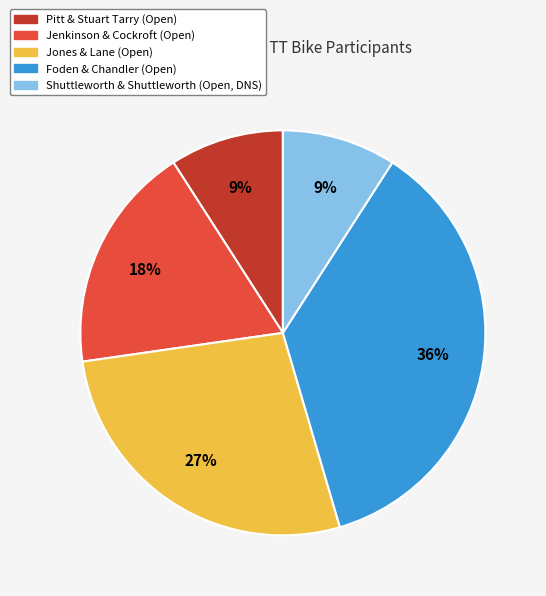

Is it true that Shuttleworth & Shuttleworth (Open, DNS) is 9% of the pie?

True